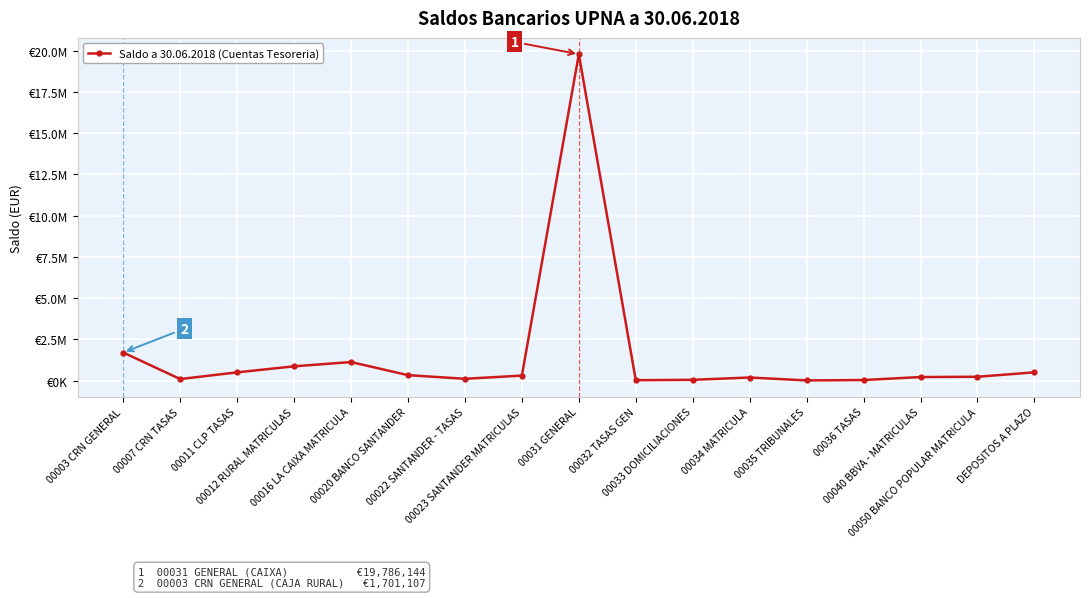

Is this an area chart (filled region under the line)?

No